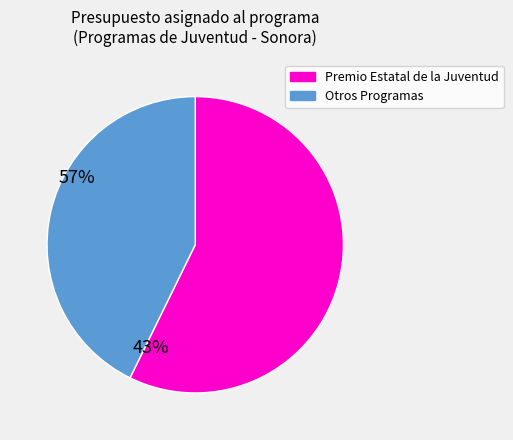

Is there a majority slice in this chart?

Yes